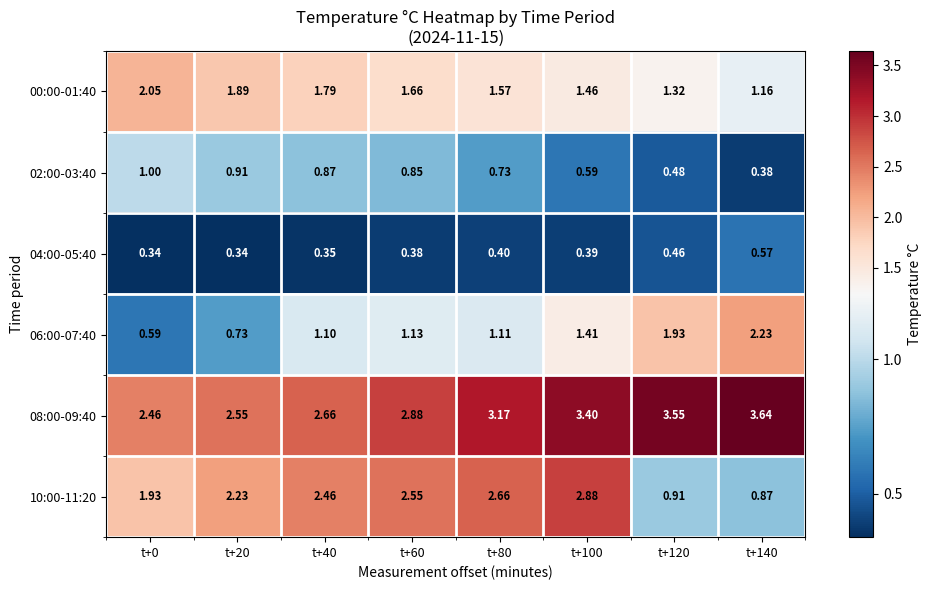

Is the value of 04:00-05:40 at t+80 greater than the value of 00:00-01:40 at t+20?

No